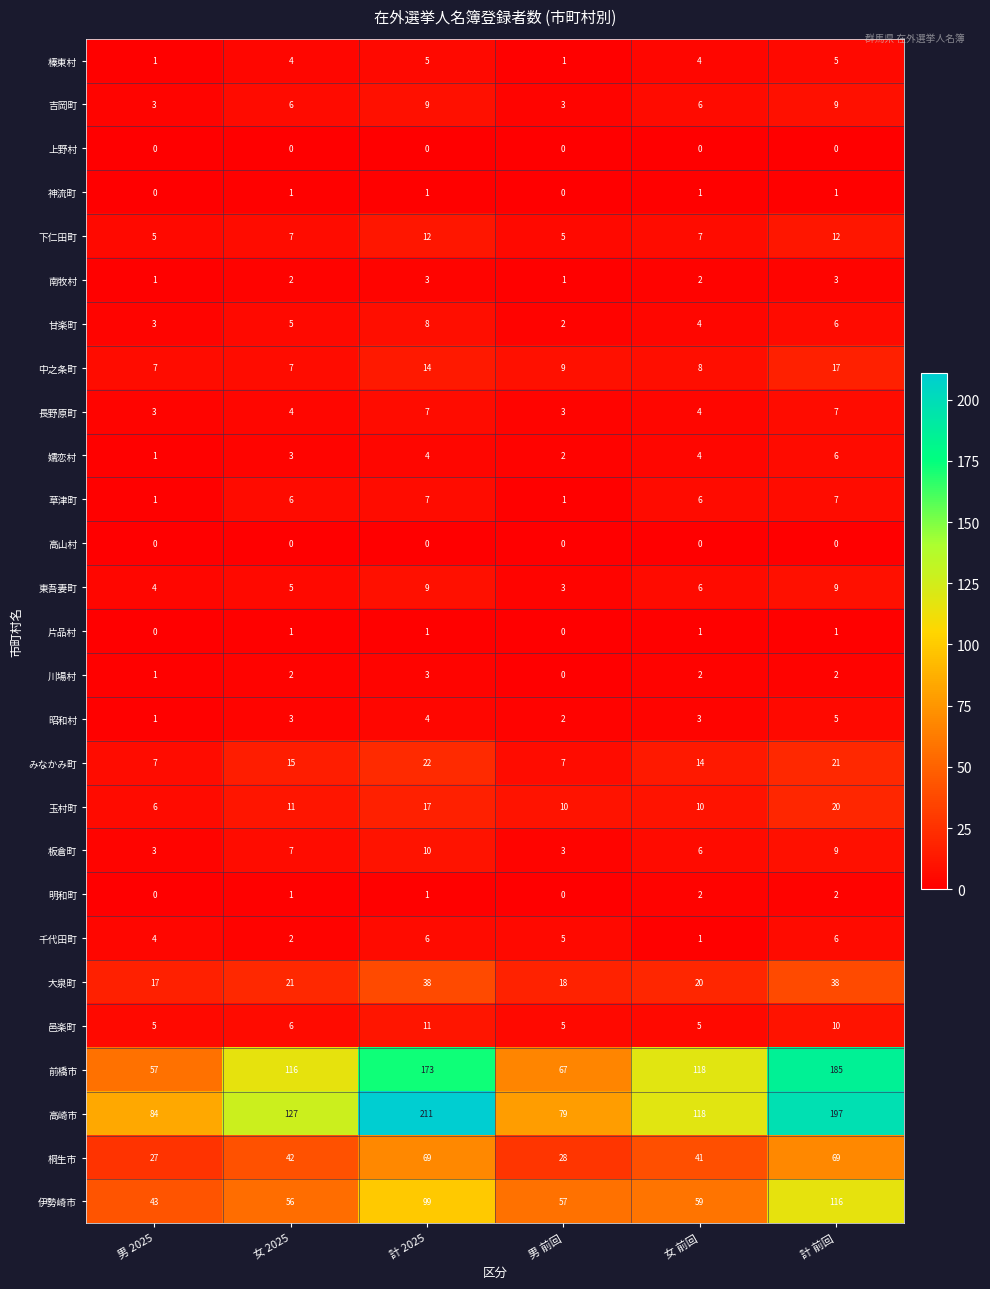

What is the minimum value for 長野原町?

3